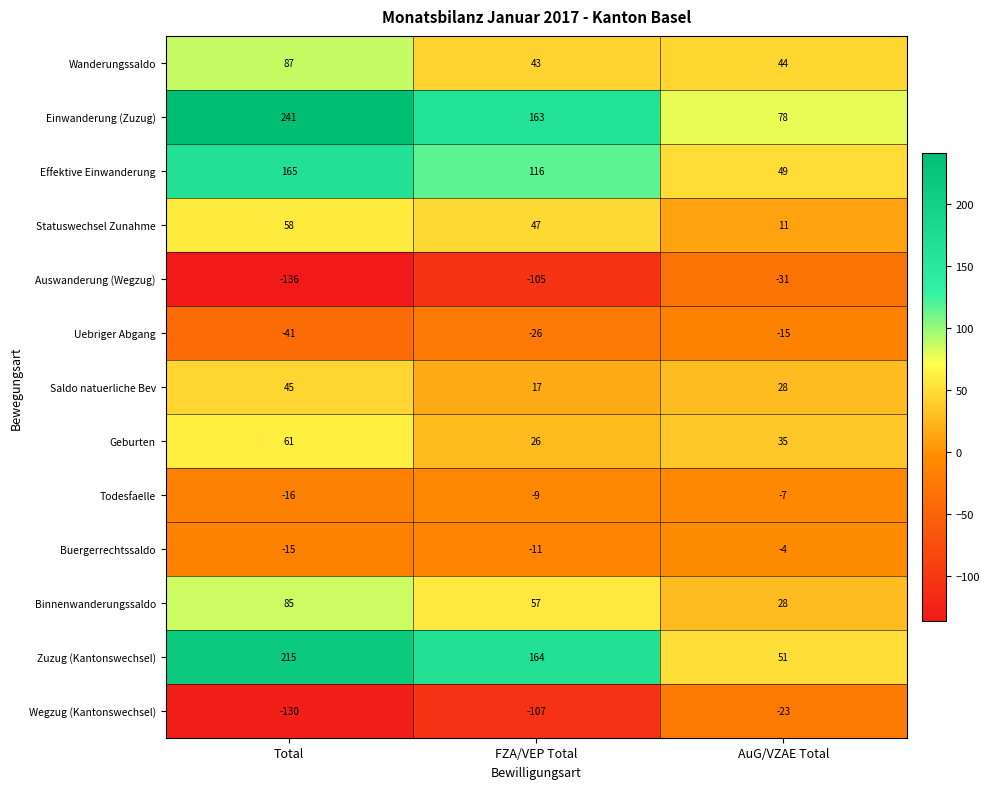

What is the spread (max minus min) of values at AuG/VZAE Total?

109